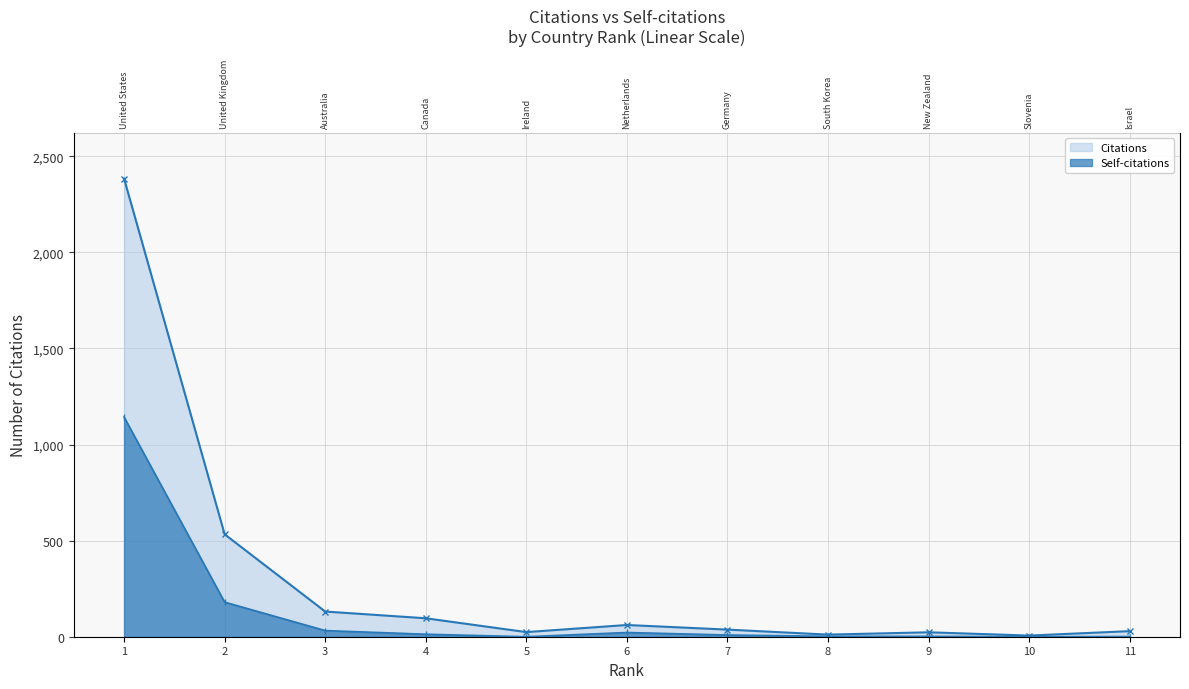

Between 9 and 10, which series saw the biggest shift?

Citations